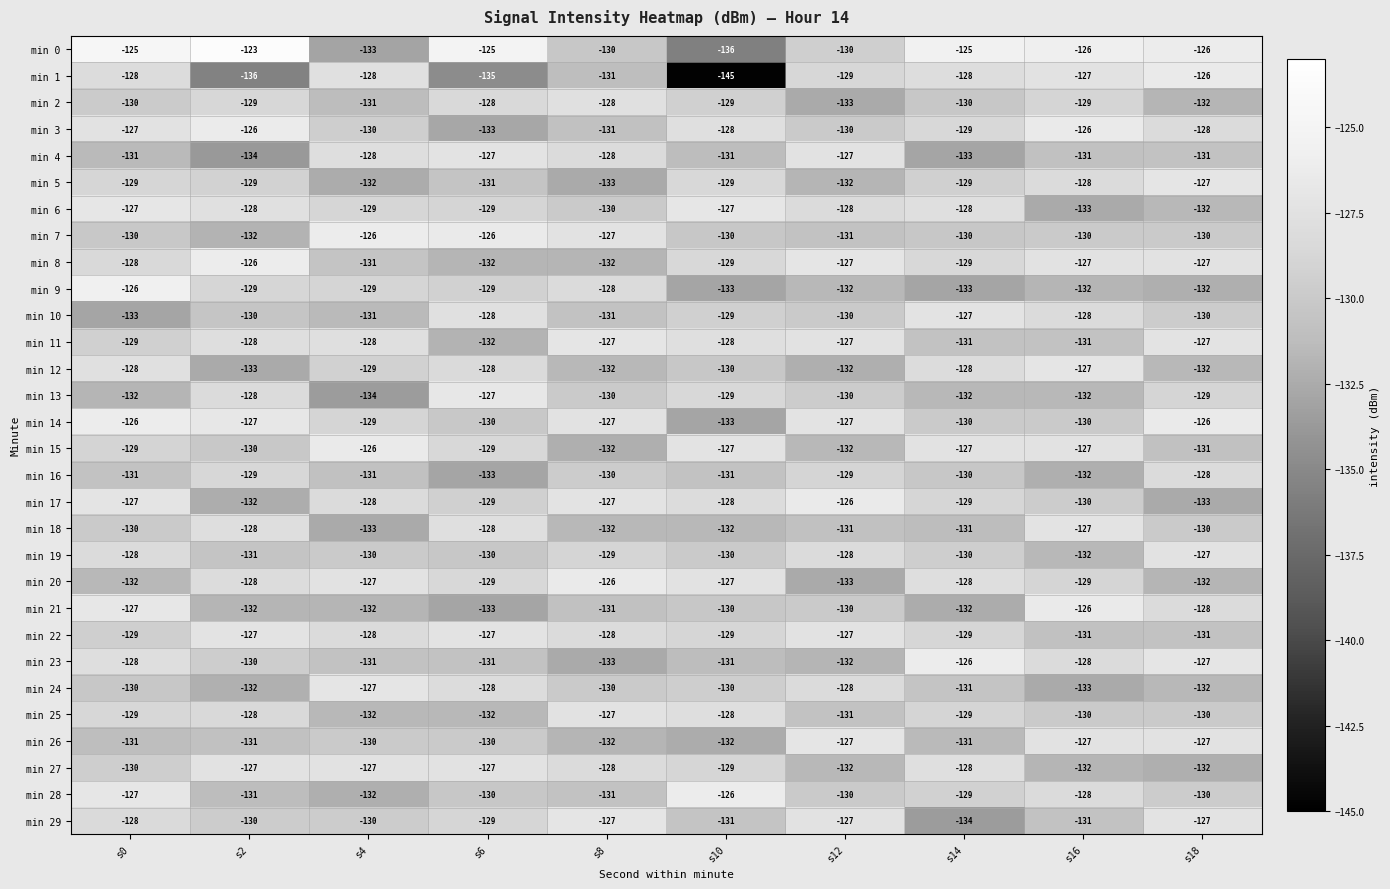

What is the spread (max minus min) of values at s10?

19